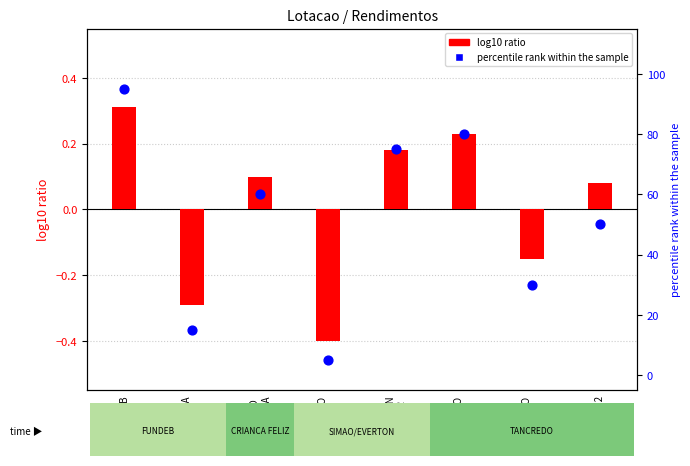

At which category is the sum across all series the highest?

FUNDEB